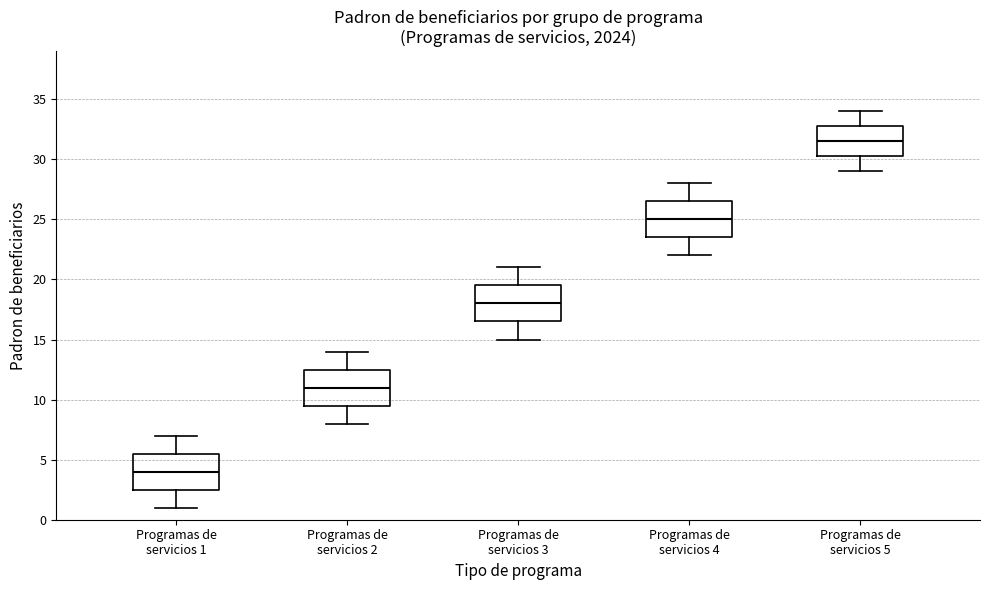

Which box has the highest median line?

Programas de servicios 5